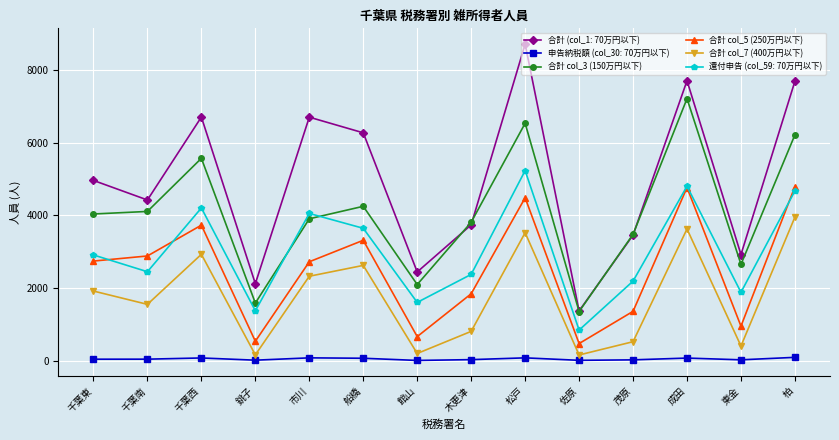

How many data points in 合計 col_7 (400万円以下) are less than 1921?

7